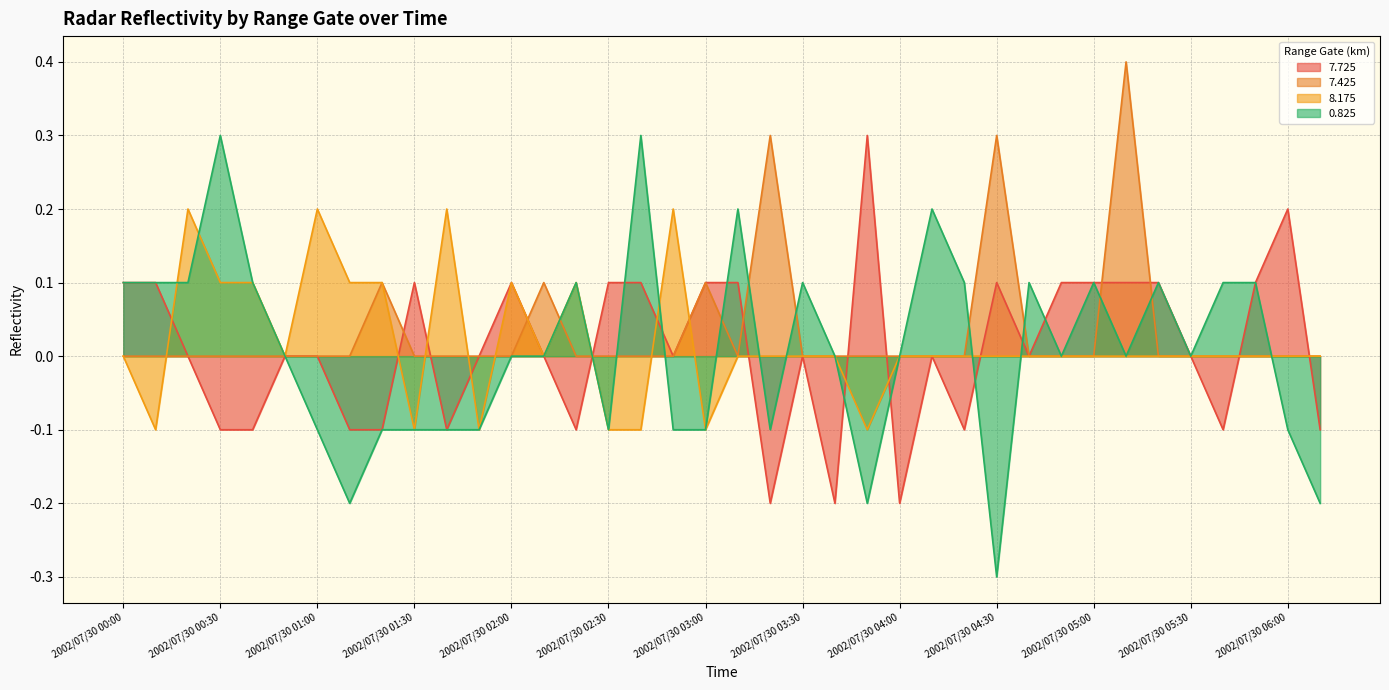

What is the total value across all series at 2002/07/30 00:30?

0.3